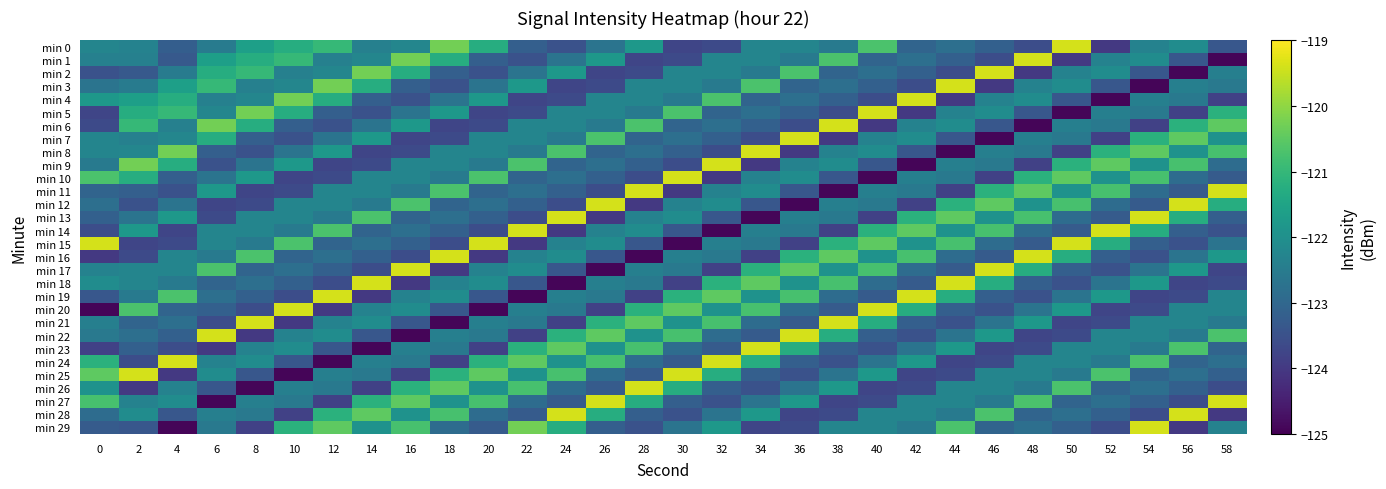

Between 2 and 32, which is larger?

2